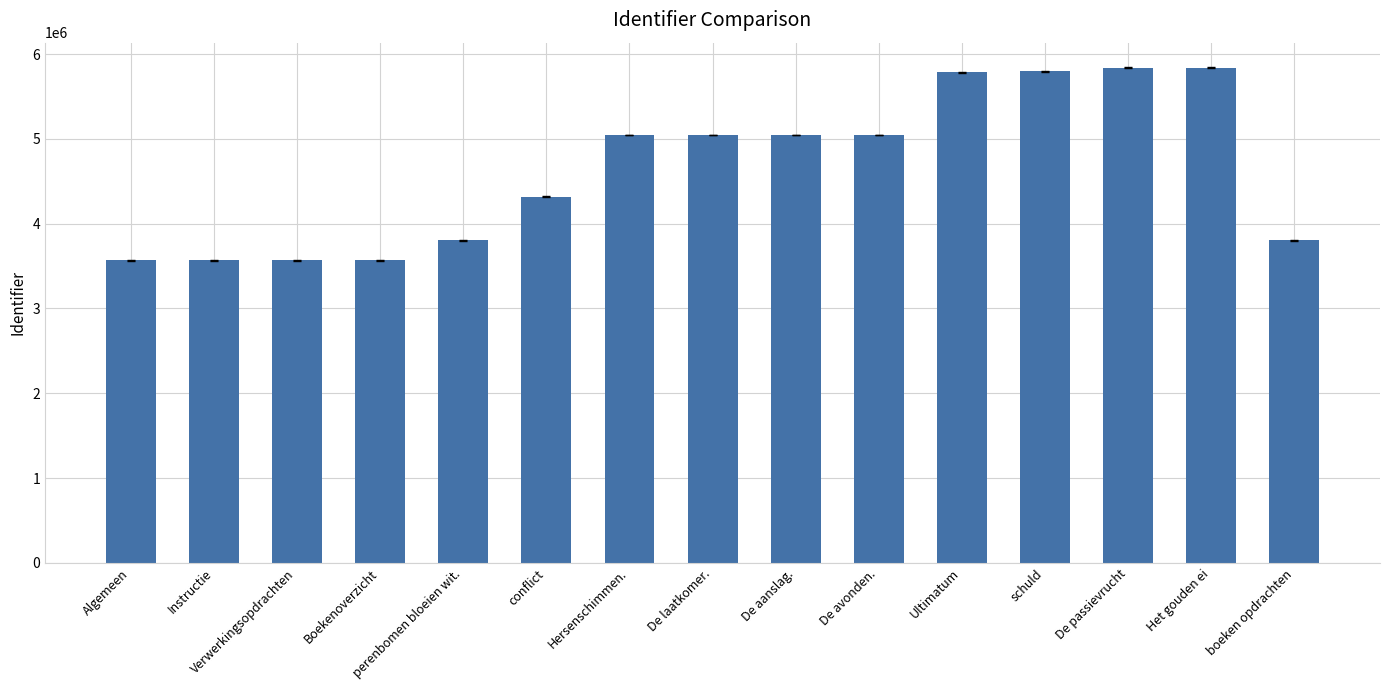

What is the label of the 8th bar from the right?

De laatkomer.